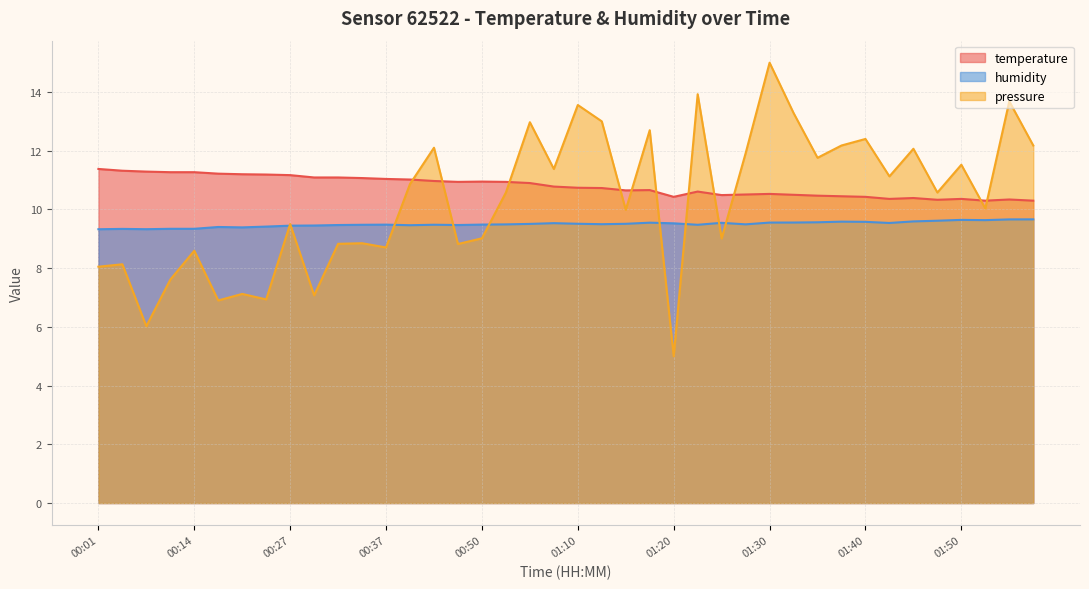

True or false: humidity has more than 1 points higher than both neighbors.

True